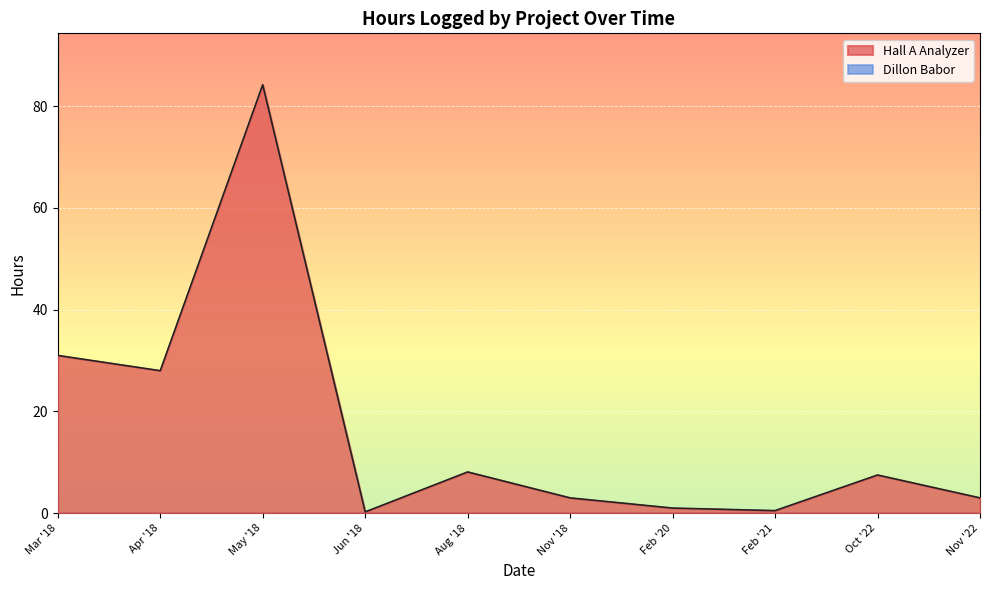

Rank the series by their maximum value, from lowest to highest.

Dillon Babor, Hall A Analyzer